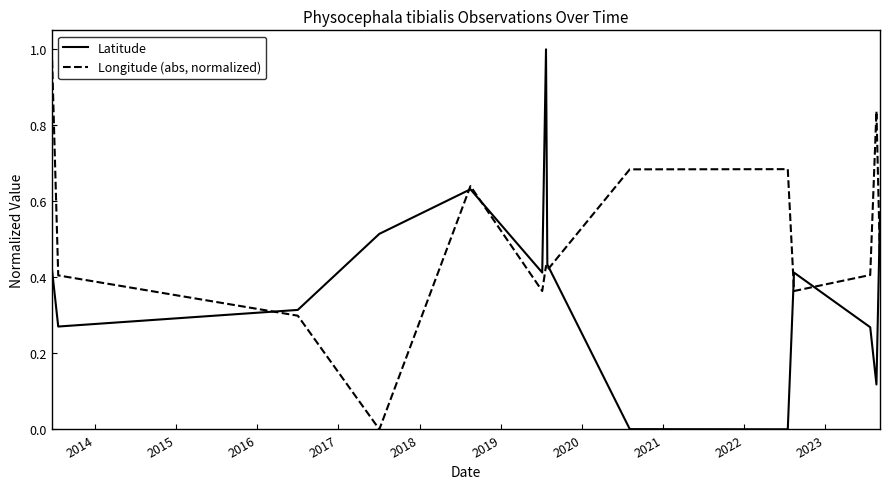

List the series in order of their overall mean, highest first.

Longitude (abs, normalized), Latitude